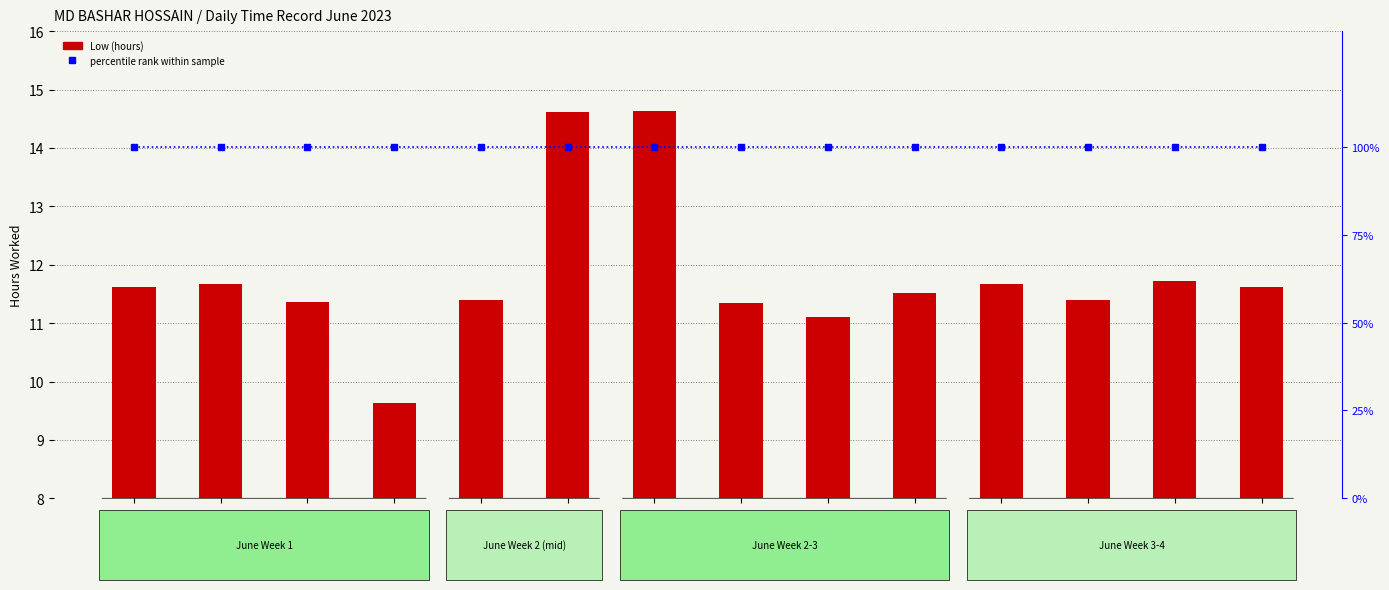

What is the lowest value of the Low (hours) series?

9.6